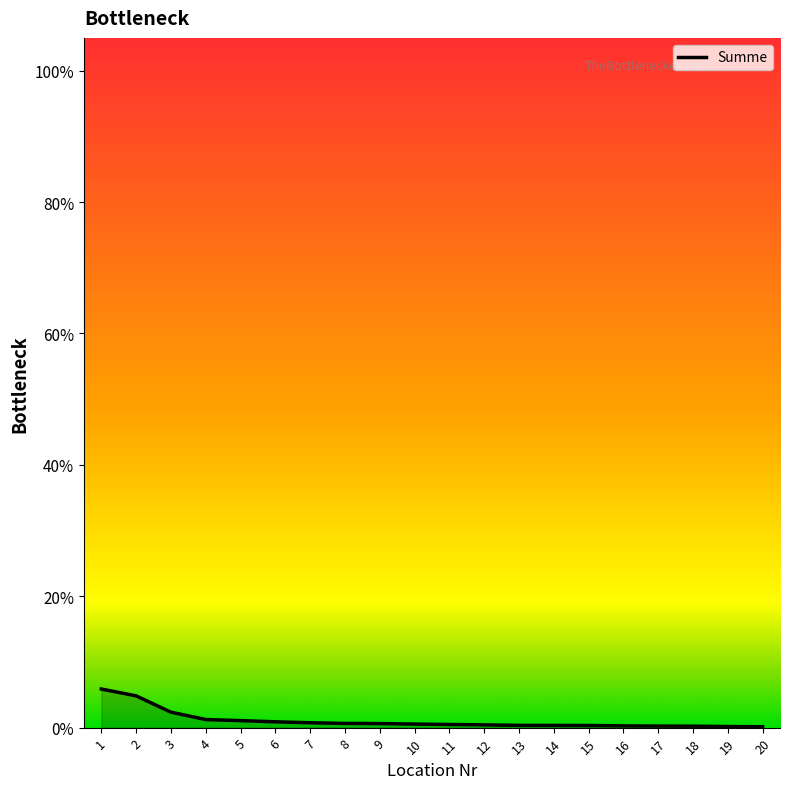

Does the chart display data point markers on the line(s)?

No